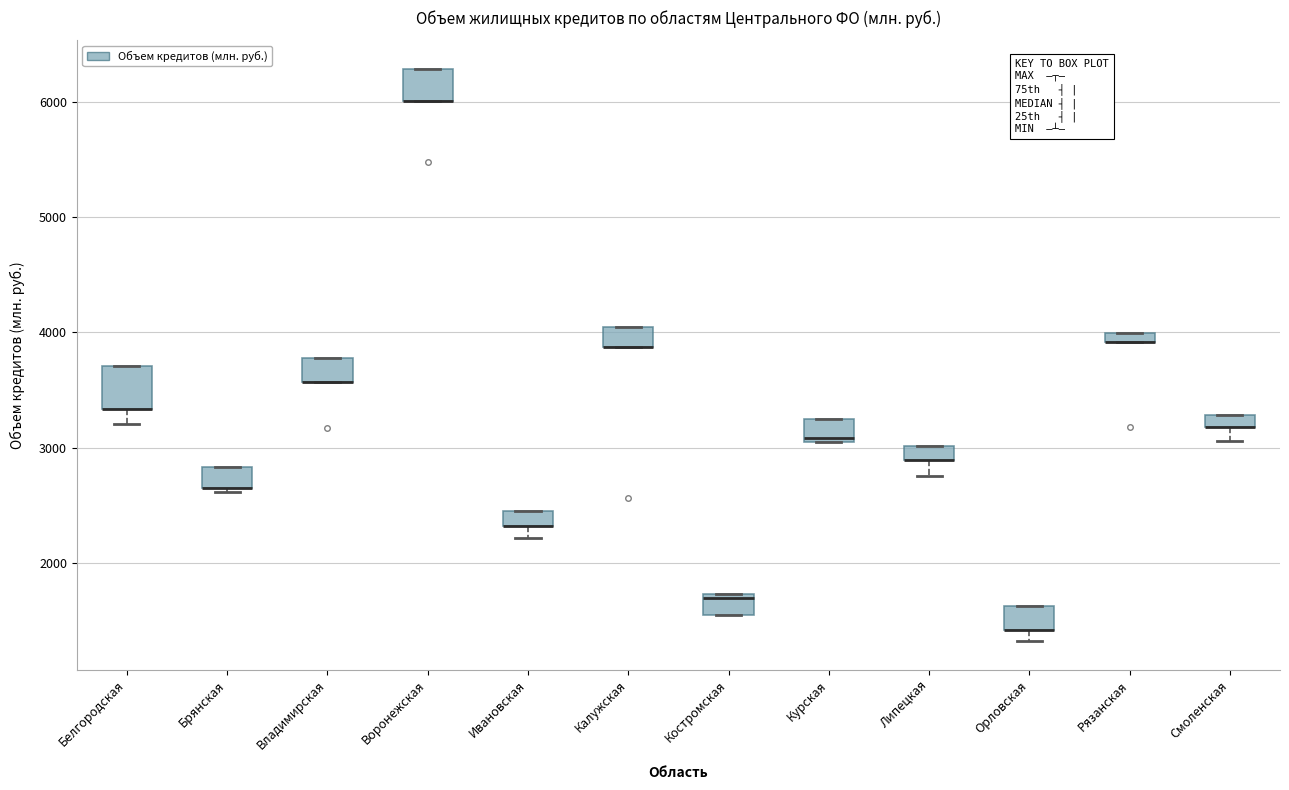

Where is the upper edge of the box for Воронежская on the y-axis? The values are not printed on the chart, so give them approximately, as read against the axis.

6300